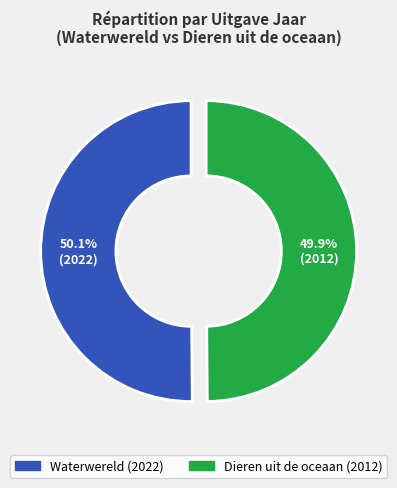

Approximately how many times larger is the value at Dieren uit de oceaan compared to Waterwereld?

1.0